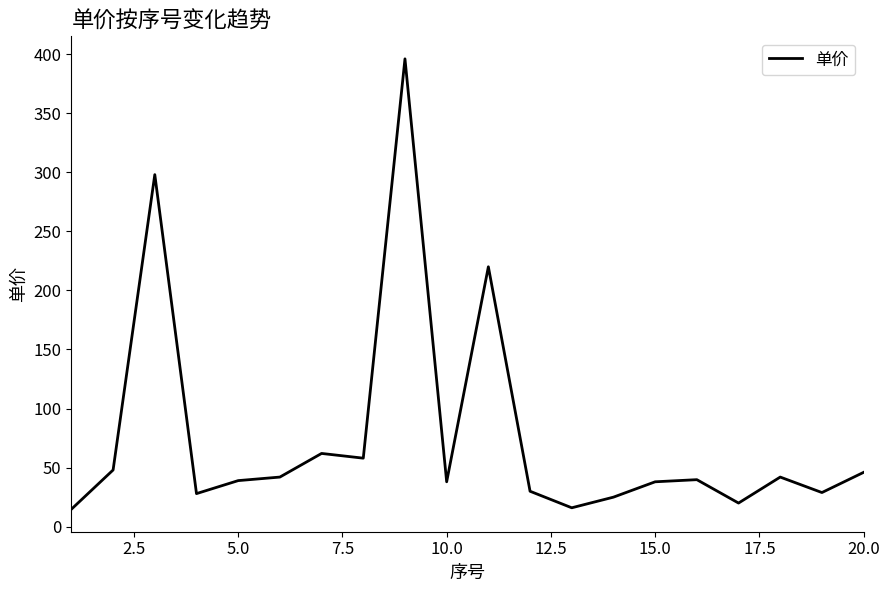

What is the average value?

76.5